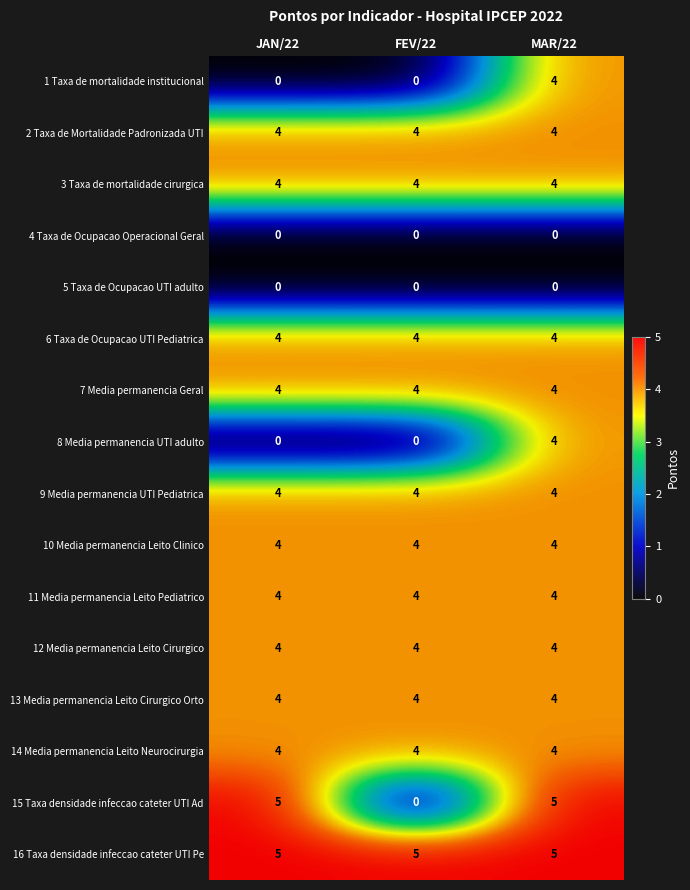

Is it true that 1 Taxa de mortalidade institucional equals 0 at FEV/22?

True